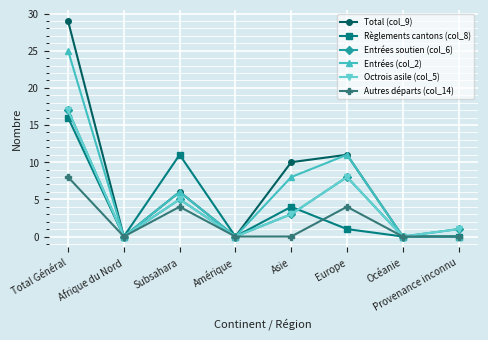

At which label does Entrées soutien (col_6) first exceed 3?

Total Général